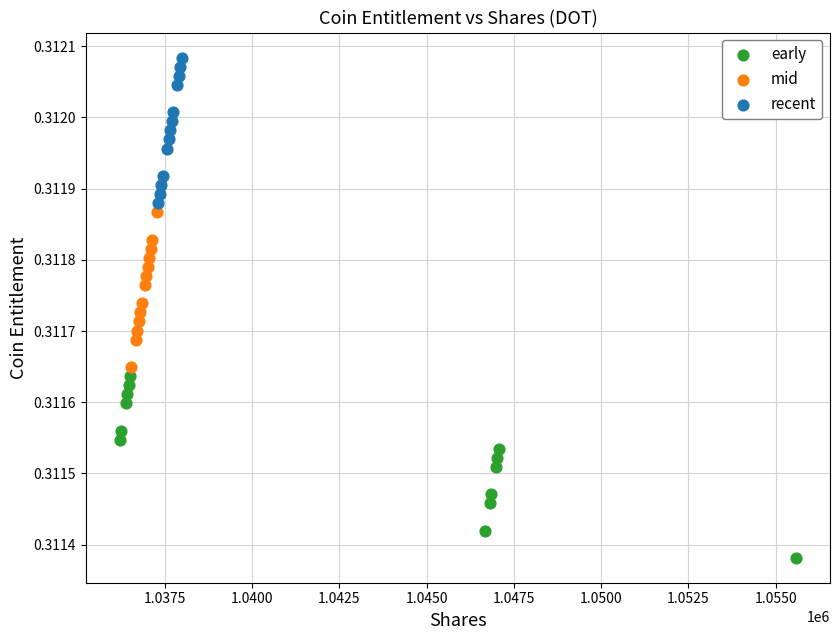

Which series reaches the minimum Y coordinate?

early